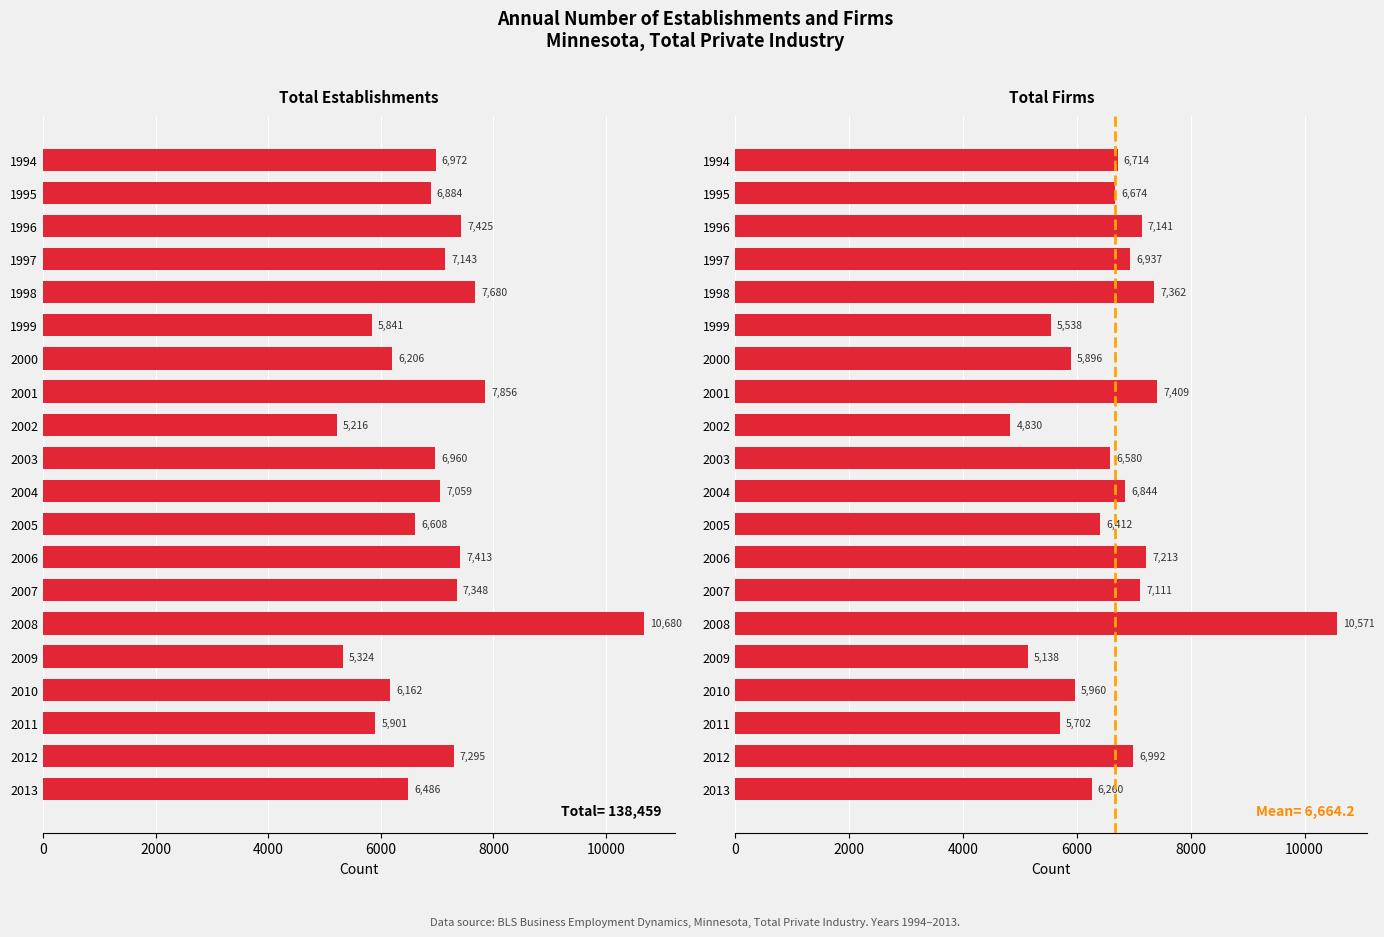

What is the sum of all Total Establishments values?

138459